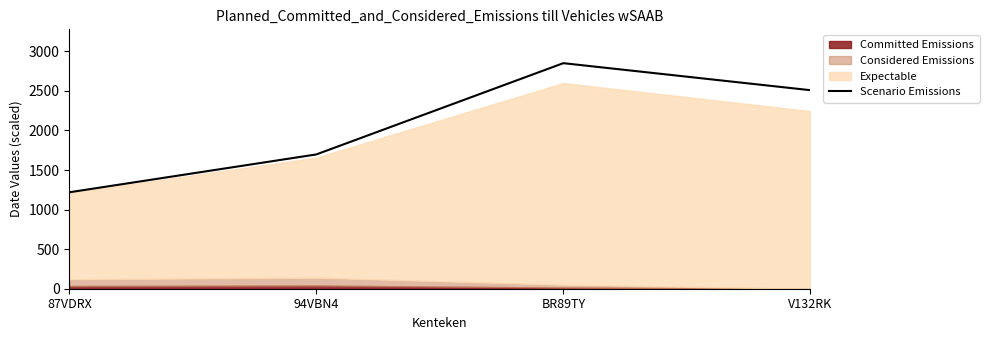

Which has a higher value, 87VDRX or BR89TY?

BR89TY